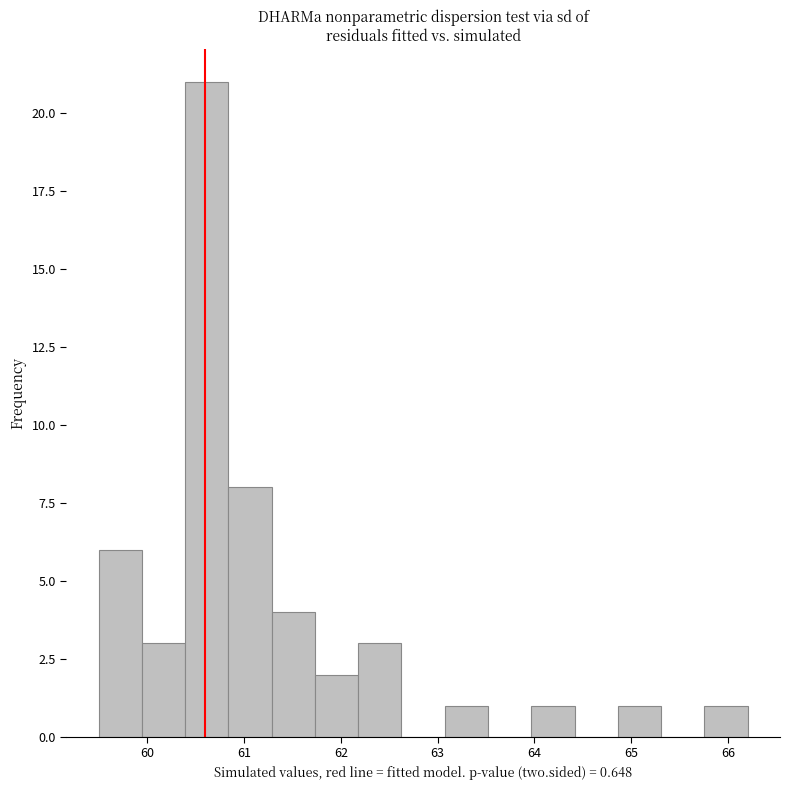

Over which range of the x-axis is the bar tallest?

60.4 to 60.8